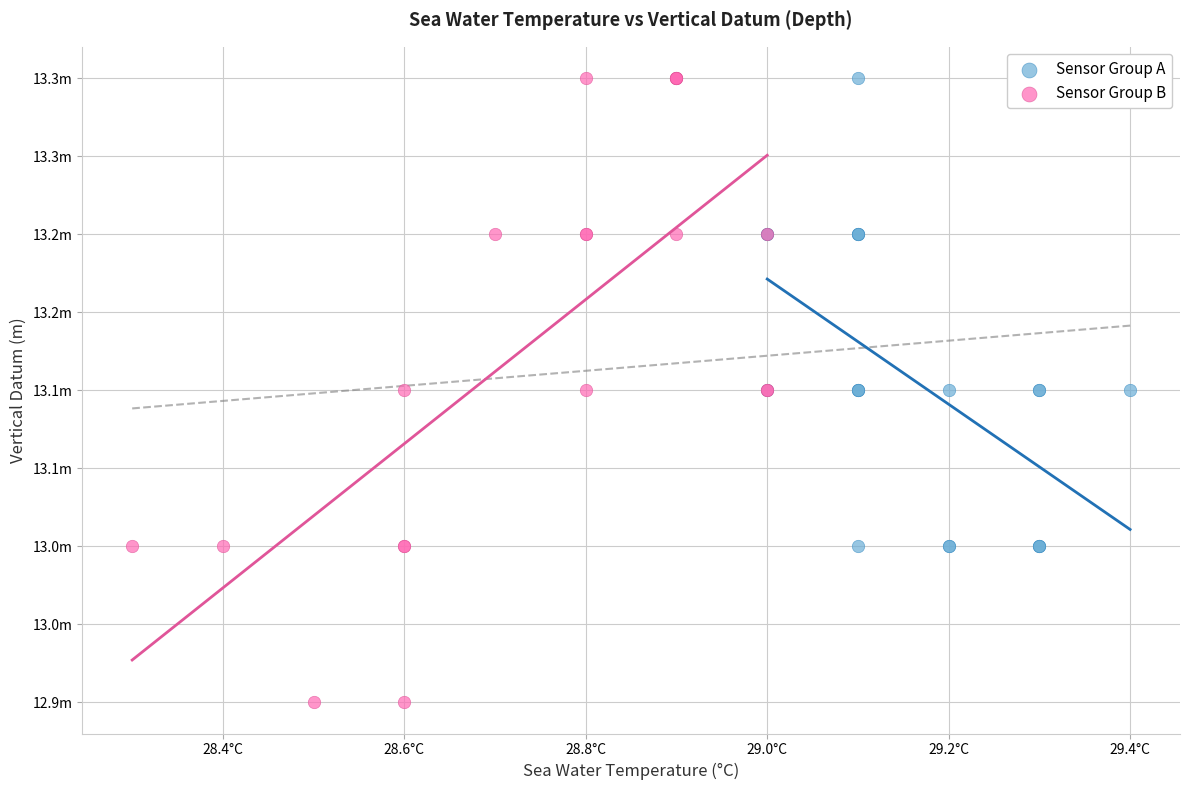

What are all the series names shown in the legend?

Sensor Group A, Sensor Group B